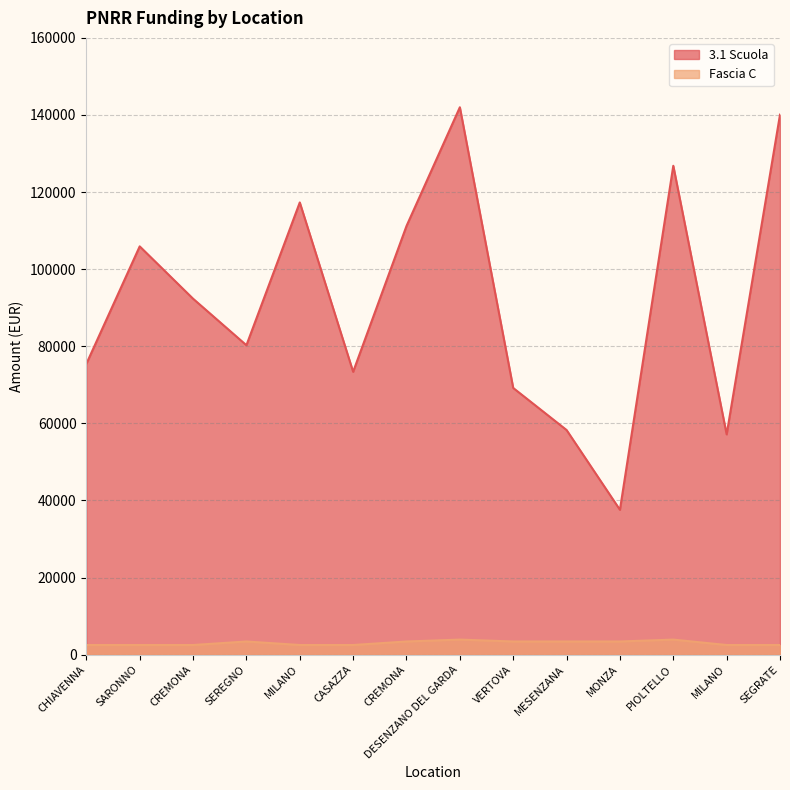

True or false: Fascia C and 3.1 Scuola intersect in this chart.

False